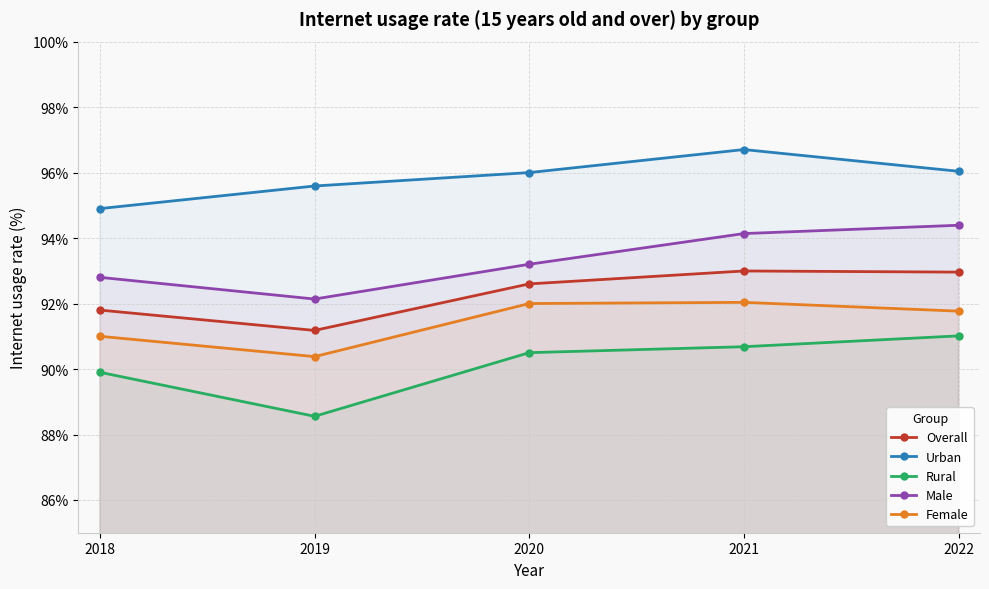

What is the value of the Female point at the 5th from the left?

91.8